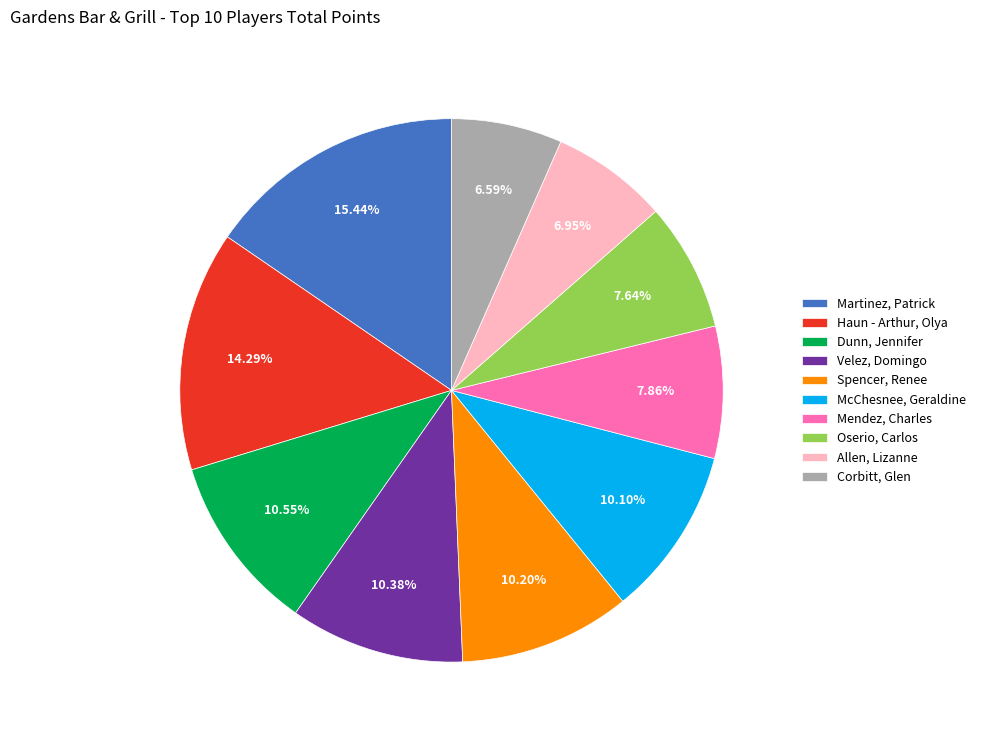

Which has a higher value, Dunn, Jennifer or Corbitt, Glen?

Dunn, Jennifer